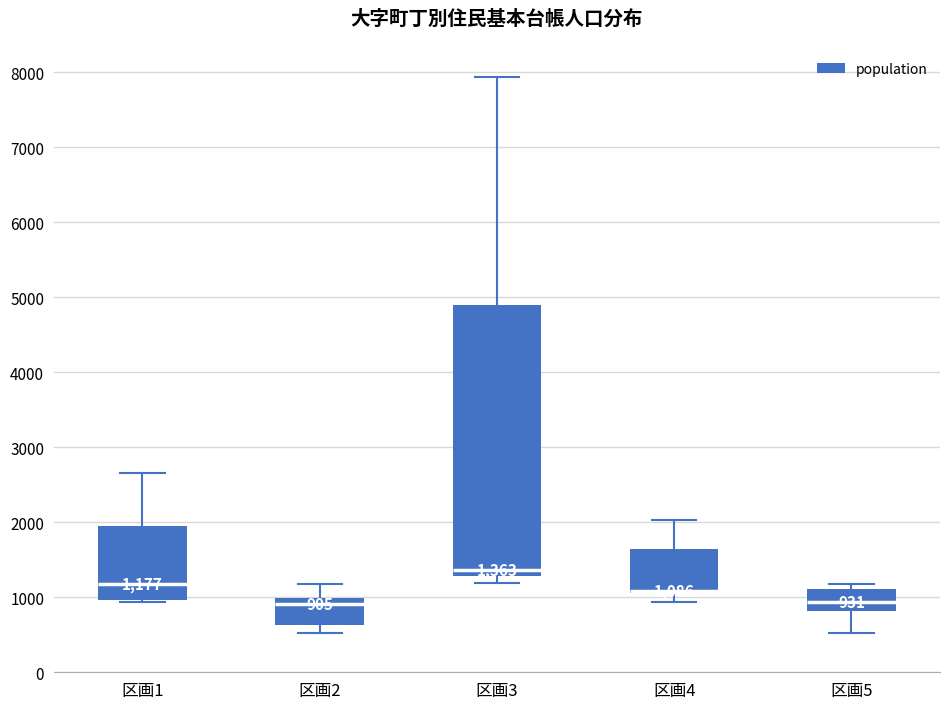

Which box is the tallest, from its lower edge to its upper edge?

区画3